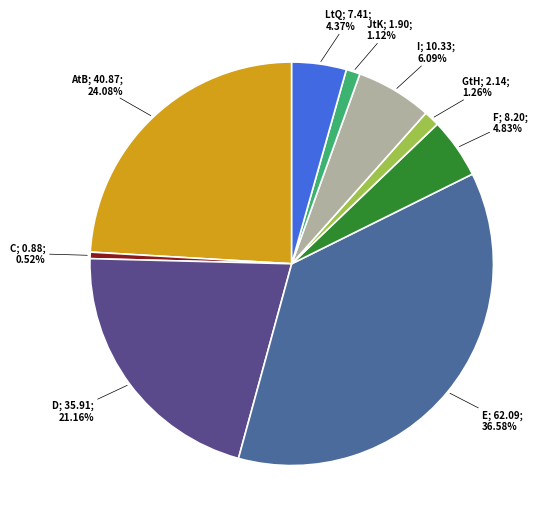

Does any single category account for the majority?

No